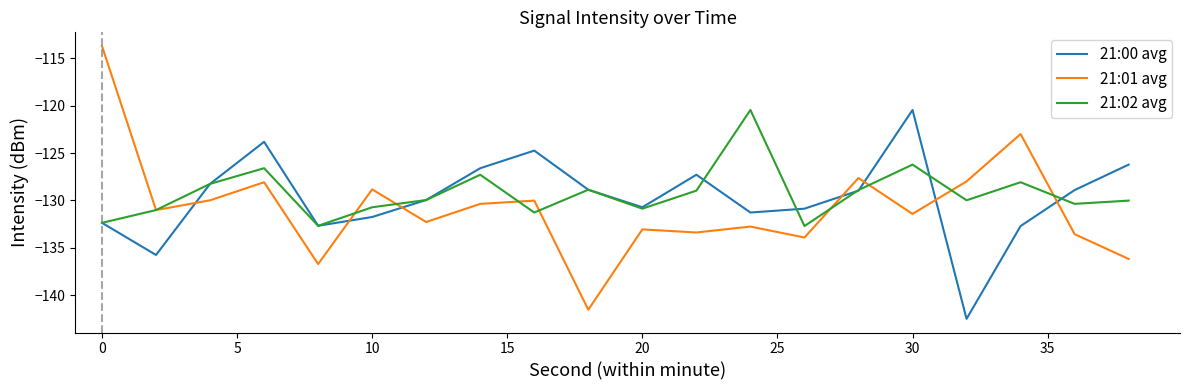

Does the chart have visible grid lines?

No